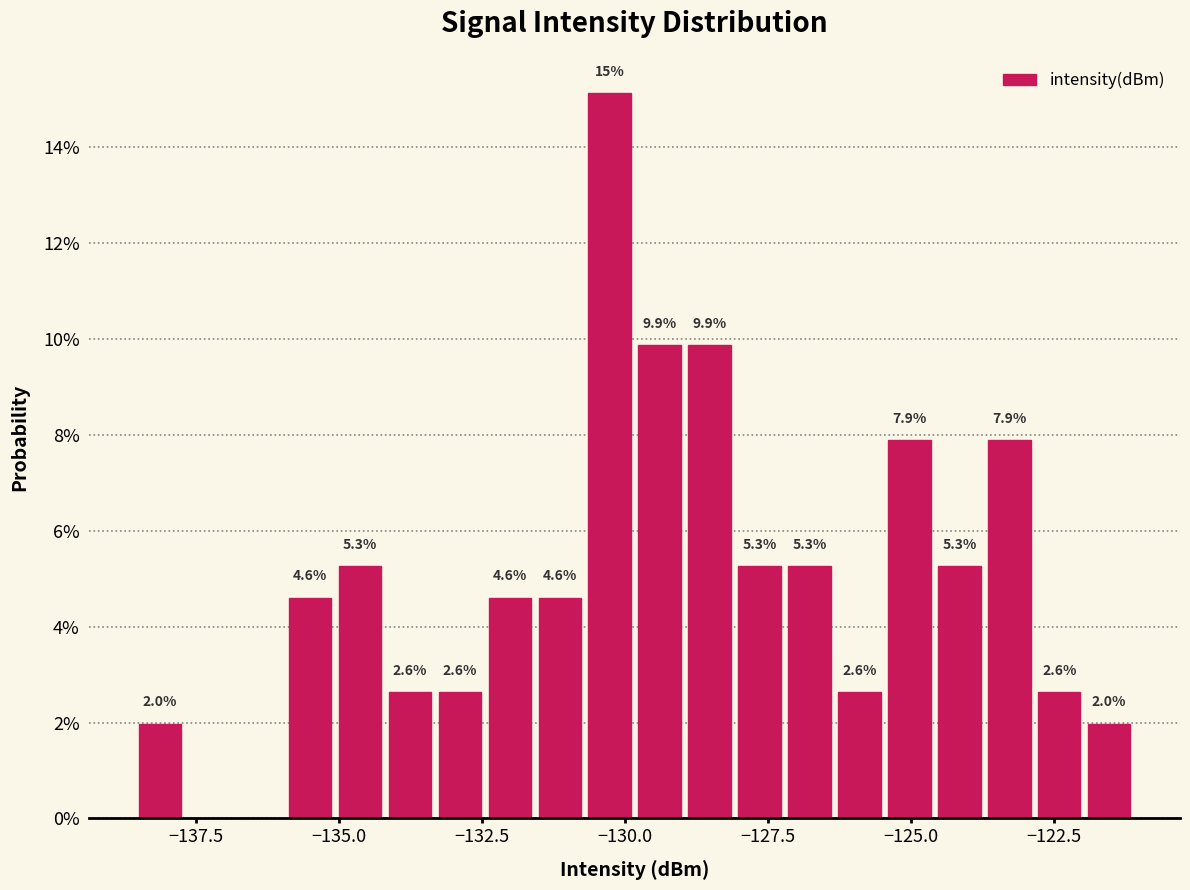

Read against the x-axis, roughly where is the centre of the tallest bar?

-130.5